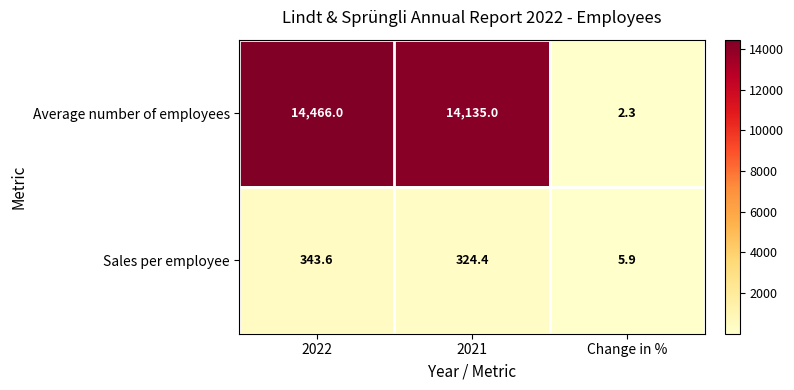

Reading left to right, extract all data points from this chart.

Average number of employees: 14466.0	14135.0	2.3
Sales per employee: 343.6	324.4	5.9